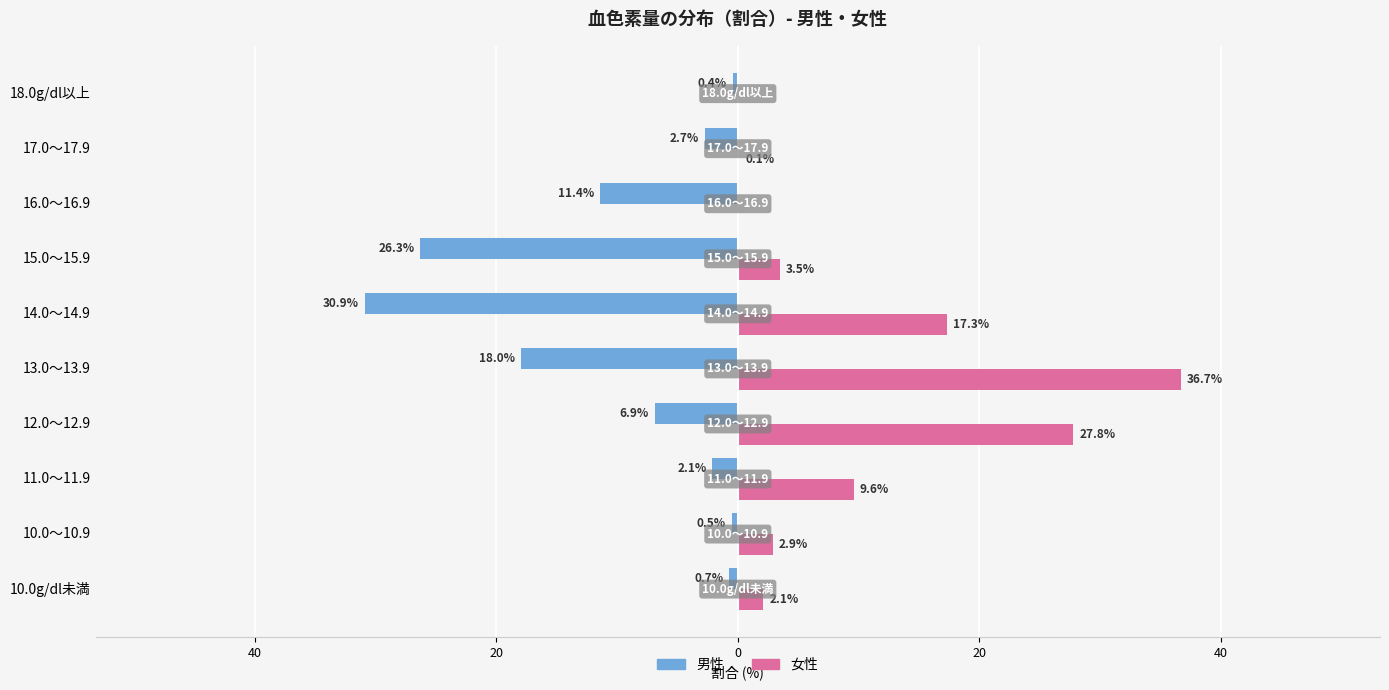

Reading left to right, list all the values displayed in this chart.

男性: -0.7	-0.5	-2.1	-6.9	-18.0	-30.9	-26.3	-11.4	-2.7	-0.4
女性: 2.1	2.9	9.6	27.8	36.7	17.3	3.5	0.0	0.1	0.0